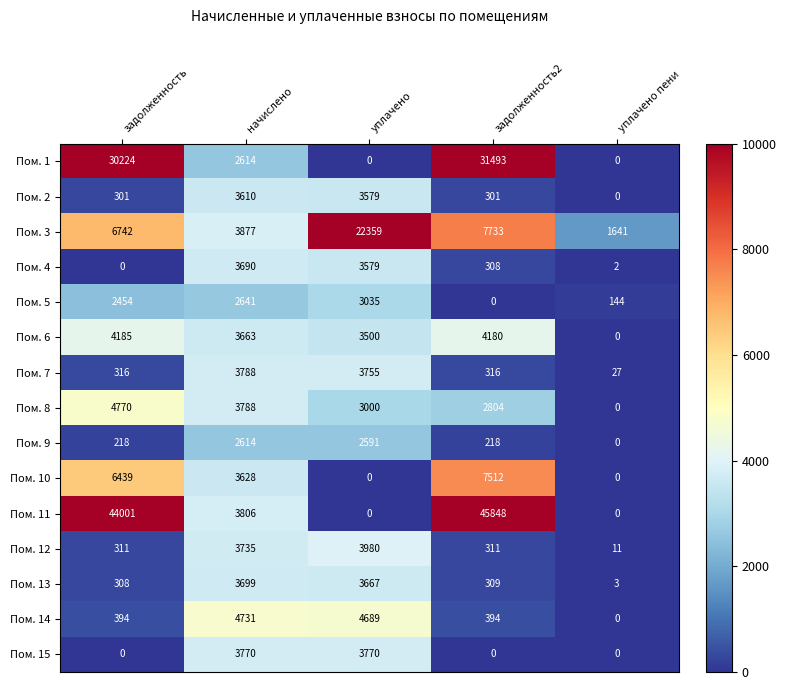

Where does the Пом. 6 series first go above 3663?

задолженность